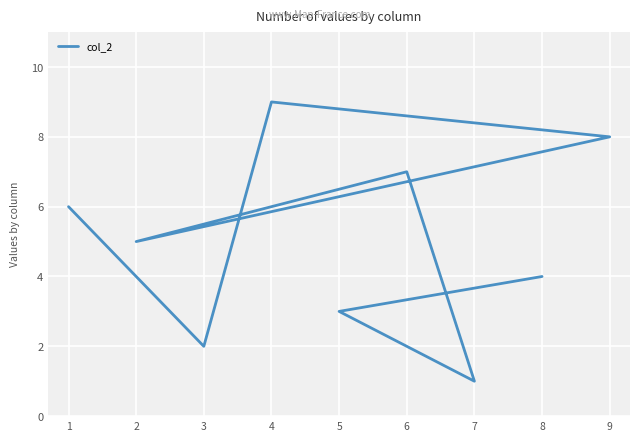

Reading left to right, list all the values displayed in this chart.

1=6	3=2	4=9	9=8	2=5	6=7	7=1	5=3	8=4